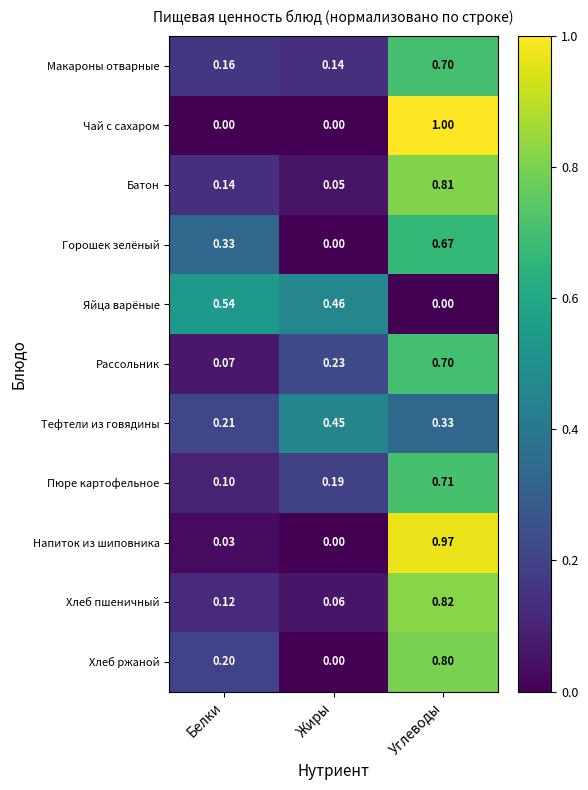

At which category is the sum across all series the highest?

Углеводы